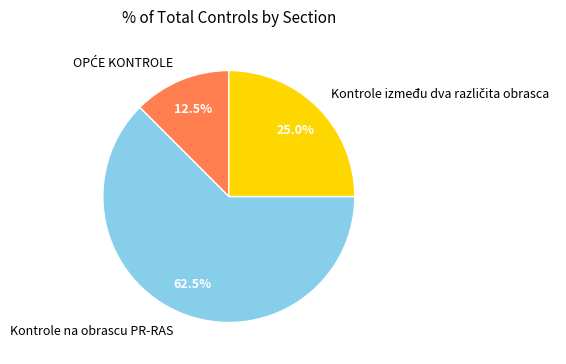

To the nearest percent, what is the difference between the largest and smallest slice percentages?

50%